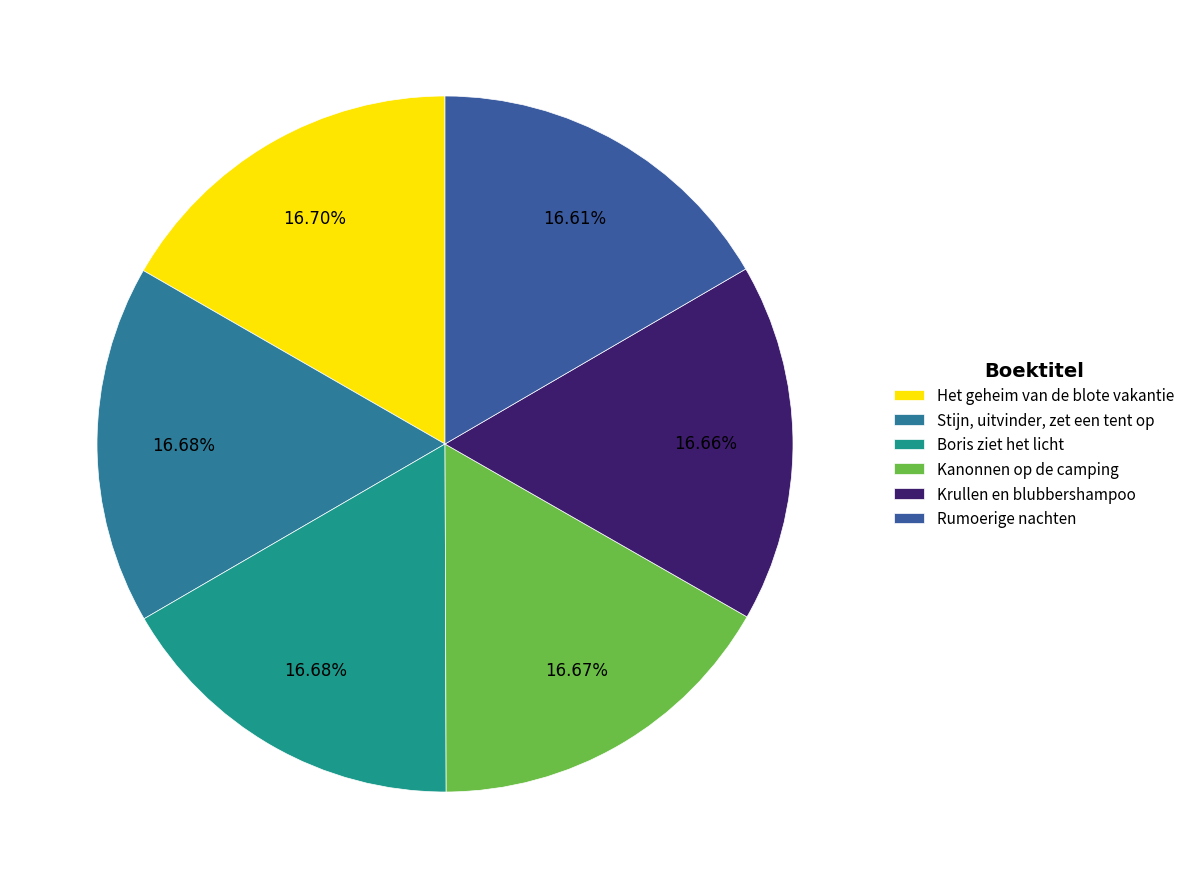

What is the ratio of the value at Boris ziet het licht to the value at Het geheim van de blote vakantie?

1.0